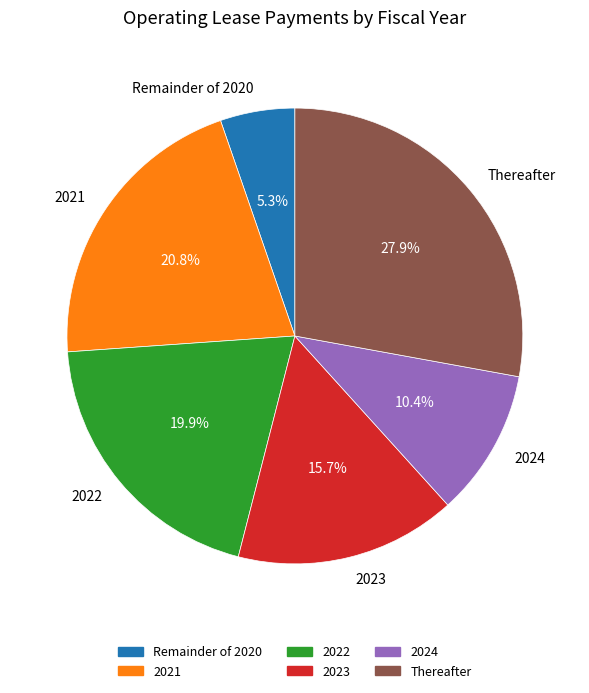

Is it true that 2023 is 4% of the pie?

False